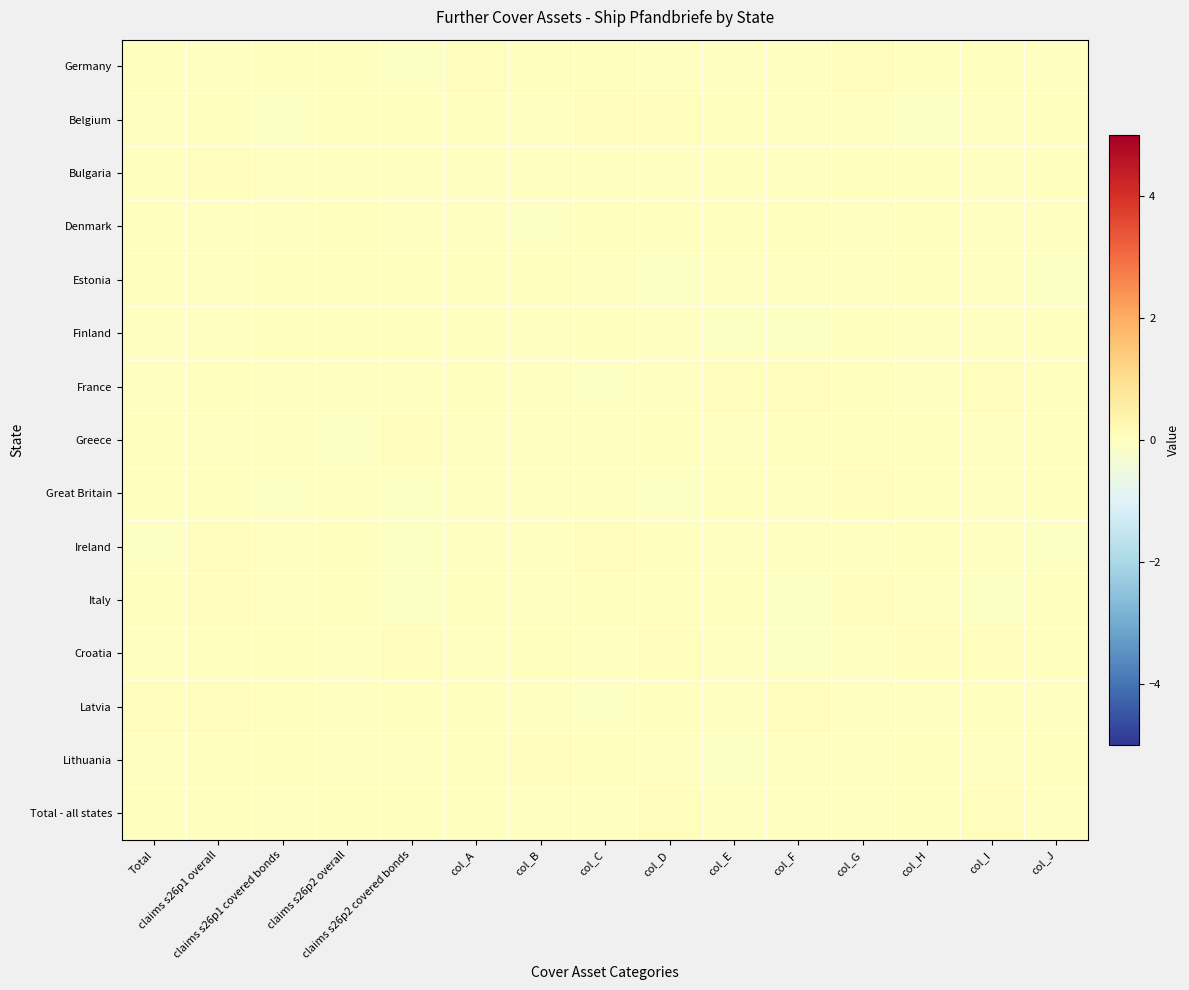

Reading left to right, what are all the values shown in this chart?

Germany: Total=0.0	claims s26p1 overall=-0.0	claims s26p1 covered bonds=0.0	claims s26p2 overall=0.0	claims s26p2 covered bonds=-0.0	col_A=0.0	col_B=0.0	col_C=0.0	col_D=-0.0	col_E=-0.0	col_F=-0.0	col_G=0.0	col_H=0.0	col_I=0.0	col_J=-0.0
Belgium: Total=-0.0	claims s26p1 overall=0.0	claims s26p1 covered bonds=-0.0	claims s26p2 overall=0.0	claims s26p2 covered bonds=0.0	col_A=0.0	col_B=-0.0	col_C=0.0	col_D=0.0	col_E=0.0	col_F=-0.0	col_G=-0.0	col_H=-0.0	col_I=-0.0	col_J=0.0
Bulgaria: Total=0.0	claims s26p1 overall=0.0	claims s26p1 covered bonds=-0.0	claims s26p2 overall=-0.0	claims s26p2 covered bonds=-0.0	col_A=-0.0	col_B=-0.0	col_C=-0.0	col_D=-0.0	col_E=0.0	col_F=-0.0	col_G=0.0	col_H=0.0	col_I=-0.0	col_J=0.0
Denmark: Total=0.0	claims s26p1 overall=-0.0	claims s26p1 covered bonds=-0.0	claims s26p2 overall=0.0	claims s26p2 covered bonds=-0.0	col_A=-0.0	col_B=-0.0	col_C=0.0	col_D=0.0	col_E=0.0	col_F=0.0	col_G=-0.0	col_H=0.0	col_I=-0.0	col_J=-0.0
Estonia: Total=0.0	claims s26p1 overall=-0.0	claims s26p1 covered bonds=0.0	claims s26p2 overall=0.0	claims s26p2 covered bonds=0.0	col_A=0.0	col_B=0.0	col_C=-0.0	col_D=-0.0	col_E=-0.0	col_F=-0.0	col_G=-0.0	col_H=0.0	col_I=-0.0	col_J=-0.0
Finland: Total=-0.0	claims s26p1 overall=-0.0	claims s26p1 covered bonds=0.0	claims s26p2 overall=0.0	claims s26p2 covered bonds=0.0	col_A=0.0	col_B=-0.0	col_C=0.0	col_D=-0.0	col_E=-0.0	col_F=-0.0	col_G=0.0	col_H=-0.0	col_I=-0.0	col_J=0.0
France: Total=-0.0	claims s26p1 overall=0.0	claims s26p1 covered bonds=-0.0	claims s26p2 overall=-0.0	claims s26p2 covered bonds=-0.0	col_A=0.0	col_B=-0.0	col_C=-0.0	col_D=-0.0	col_E=0.0	col_F=0.0	col_G=0.0	col_H=-0.0	col_I=0.0	col_J=0.0
Greece: Total=0.0	claims s26p1 overall=-0.0	claims s26p1 covered bonds=-0.0	claims s26p2 overall=-0.0	claims s26p2 covered bonds=0.0	col_A=-0.0	col_B=-0.0	col_C=-0.0	col_D=0.0	col_E=-0.0	col_F=0.0	col_G=0.0	col_H=0.0	col_I=-0.0	col_J=0.0
Great Britain: Total=0.0	claims s26p1 overall=0.0	claims s26p1 covered bonds=-0.0	claims s26p2 overall=-0.0	claims s26p2 covered bonds=-0.0	col_A=-0.0	col_B=-0.0	col_C=-0.0	col_D=-0.0	col_E=0.0	col_F=-0.0	col_G=0.0	col_H=0.0	col_I=-0.0	col_J=0.0
Ireland: Total=-0.0	claims s26p1 overall=0.0	claims s26p1 covered bonds=-0.0	claims s26p2 overall=0.0	claims s26p2 covered bonds=-0.0	col_A=-0.0	col_B=-0.0	col_C=0.0	col_D=0.0	col_E=-0.0	col_F=-0.0	col_G=-0.0	col_H=0.0	col_I=-0.0	col_J=-0.0
Italy: Total=0.0	claims s26p1 overall=0.0	claims s26p1 covered bonds=-0.0	claims s26p2 overall=0.0	claims s26p2 covered bonds=-0.0	col_A=0.0	col_B=-0.0	col_C=0.0	col_D=0.0	col_E=0.0	col_F=-0.0	col_G=0.0	col_H=-0.0	col_I=-0.0	col_J=0.0
Croatia: Total=-0.0	claims s26p1 overall=0.0	claims s26p1 covered bonds=0.0	claims s26p2 overall=-0.0	claims s26p2 covered bonds=0.0	col_A=-0.0	col_B=0.0	col_C=-0.0	col_D=0.0	col_E=-0.0	col_F=-0.0	col_G=-0.0	col_H=0.0	col_I=0.0	col_J=0.0
Latvia: Total=0.0	claims s26p1 overall=0.0	claims s26p1 covered bonds=0.0	claims s26p2 overall=-0.0	claims s26p2 covered bonds=0.0	col_A=0.0	col_B=-0.0	col_C=-0.0	col_D=0.0	col_E=-0.0	col_F=0.0	col_G=-0.0	col_H=-0.0	col_I=0.0	col_J=-0.0
Lithuania: Total=-0.0	claims s26p1 overall=0.0	claims s26p1 covered bonds=0.0	claims s26p2 overall=-0.0	claims s26p2 covered bonds=-0.0	col_A=0.0	col_B=0.0	col_C=0.0	col_D=-0.0	col_E=-0.0	col_F=-0.0	col_G=-0.0	col_H=0.0	col_I=-0.0	col_J=0.0
Total - all states: Total=0.0	claims s26p1 overall=0.0	claims s26p1 covered bonds=-0.0	claims s26p2 overall=0.0	claims s26p2 covered bonds=0.0	col_A=0.0	col_B=-0.0	col_C=-0.0	col_D=0.0	col_E=-0.0	col_F=-0.0	col_G=-0.0	col_H=0.0	col_I=0.0	col_J=-0.0